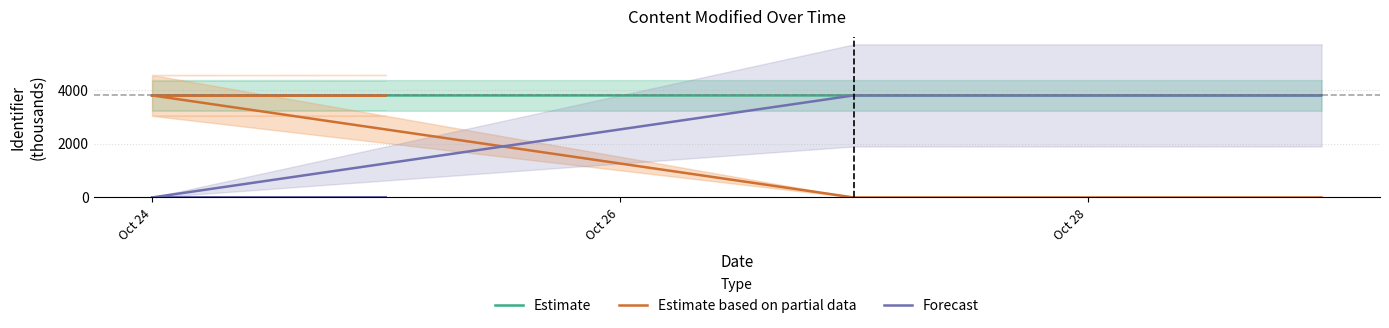

True or false: Forecast and Estimate intersect in this chart.

False